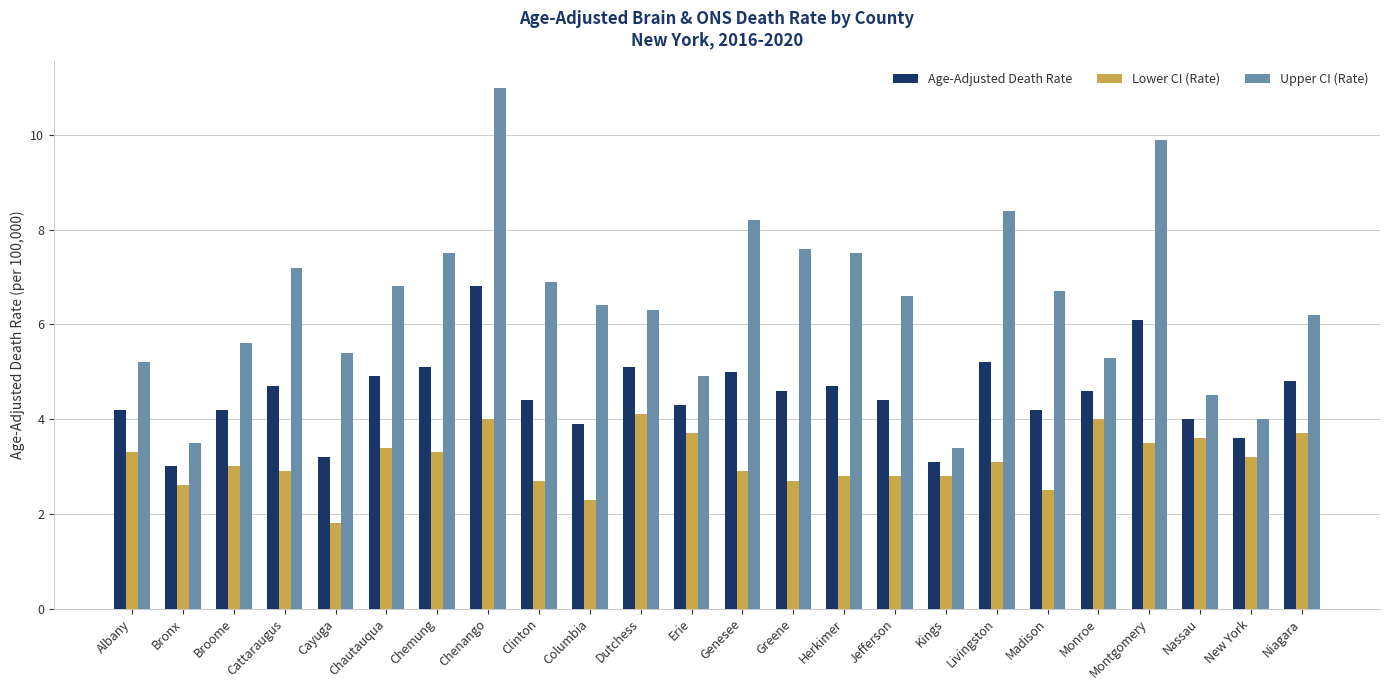

Between Bronx and Columbia, which series saw the biggest shift?

Upper CI (Rate)